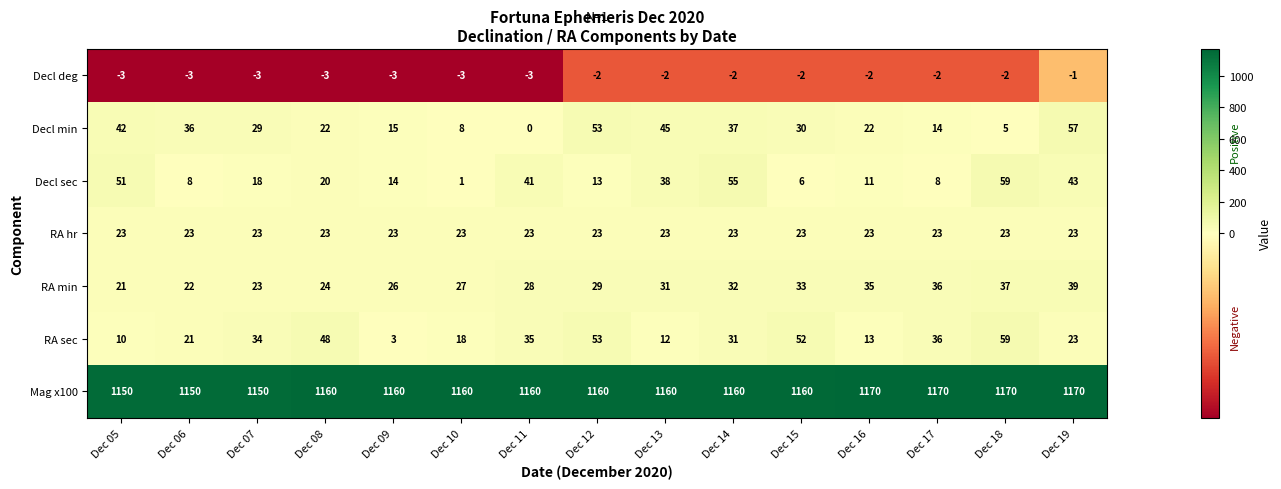

What is the approximate value of Mag x100 at Dec 07?

1150